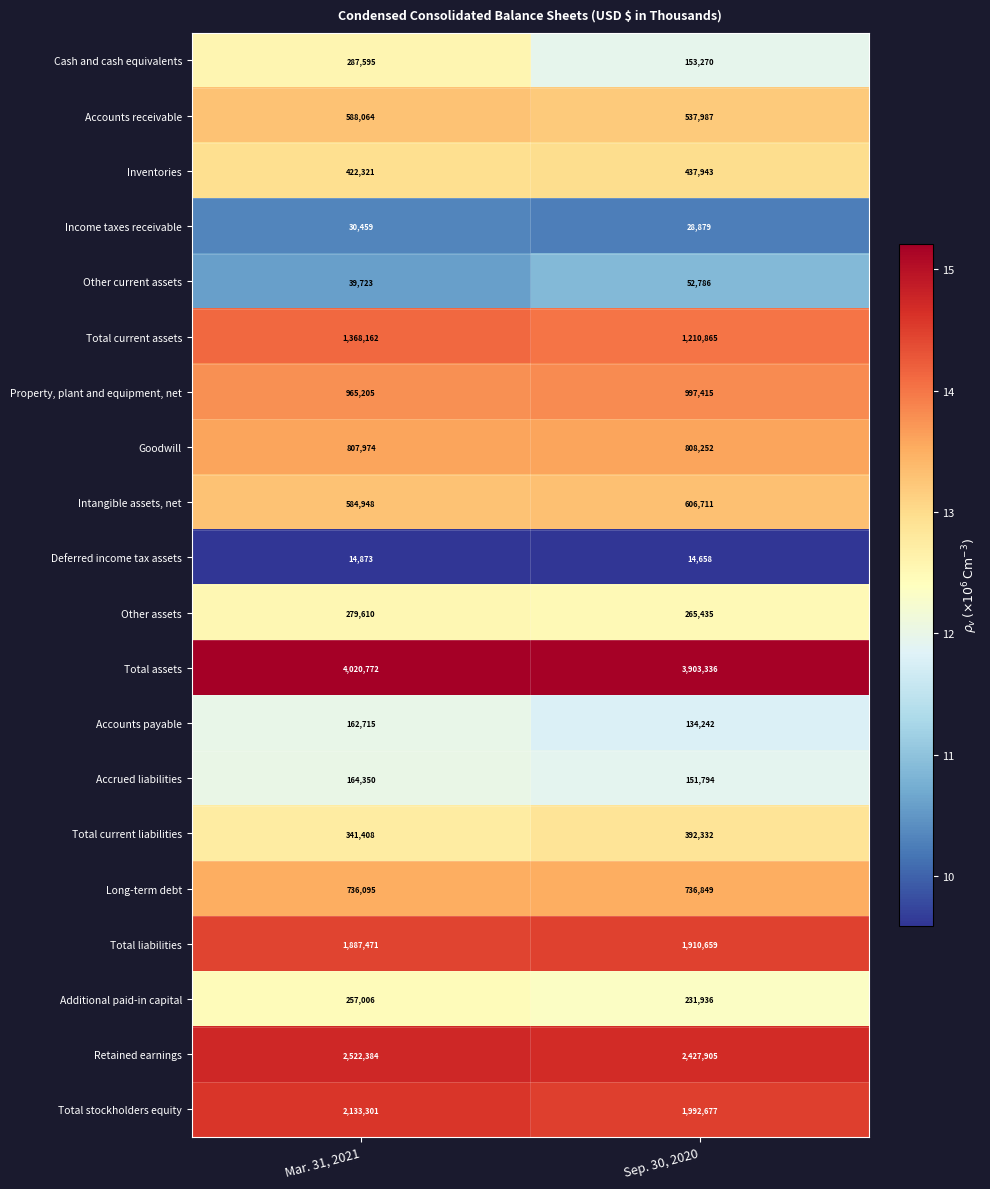

Between Mar. 31, 2021 and Sep. 30, 2020, which series saw the biggest shift?

Total current assets